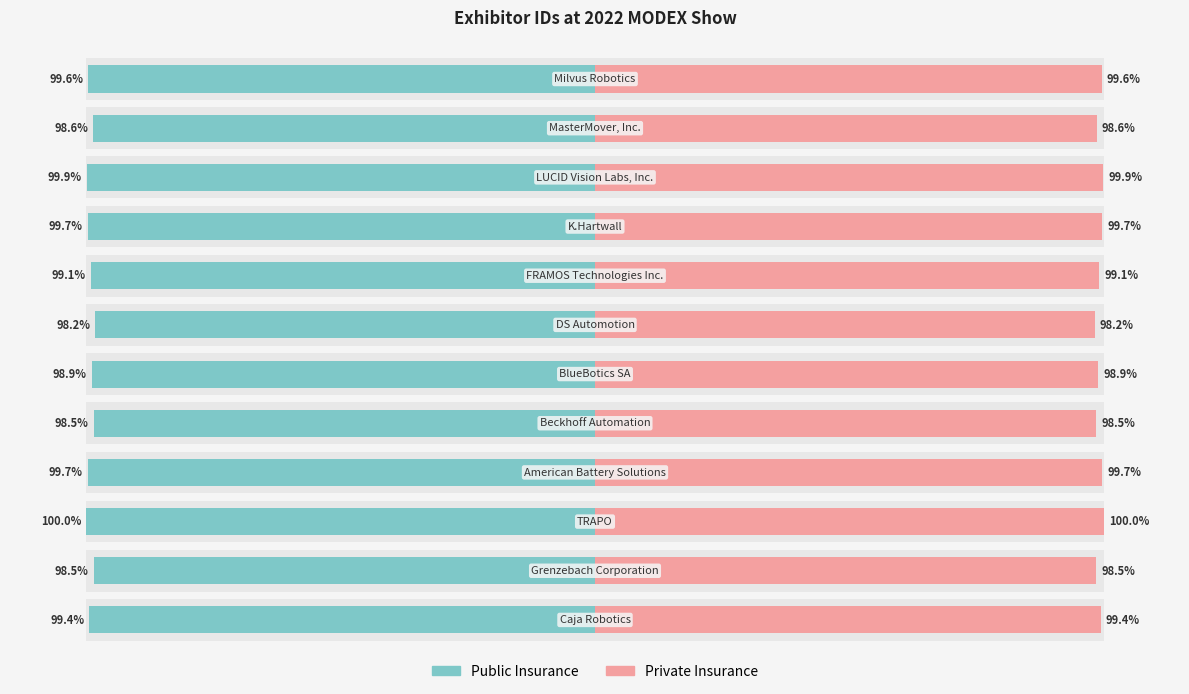

Which series has the widest spread of values?

Public Insurance